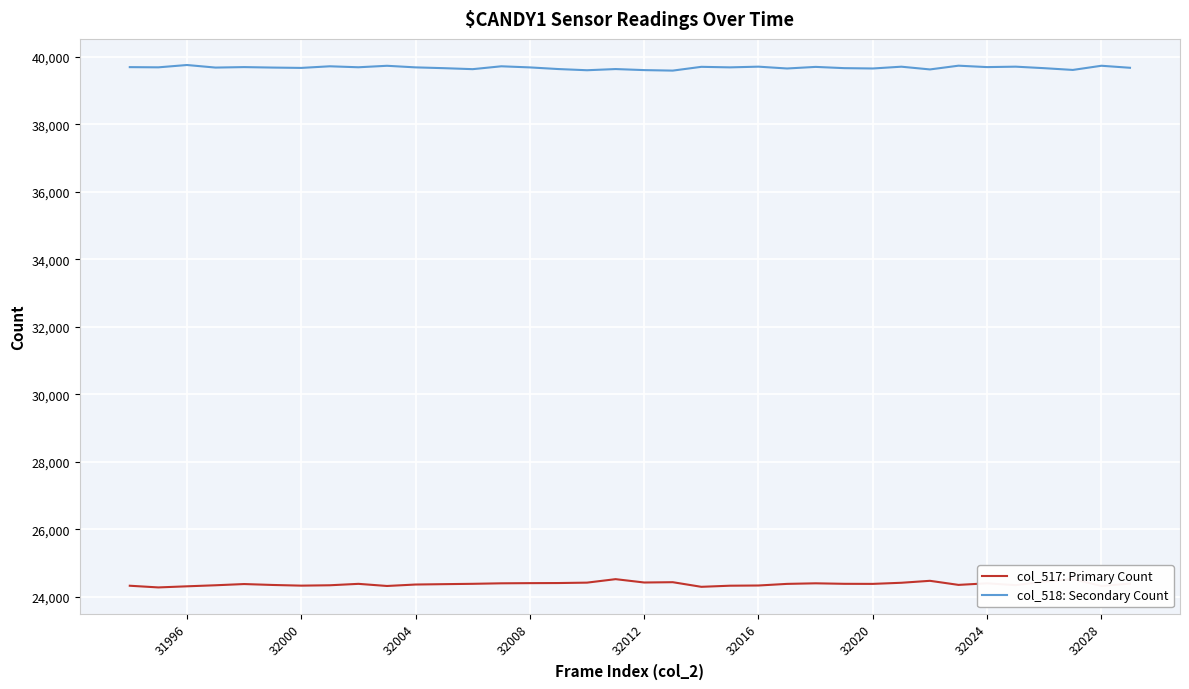

Does the chart display data point markers on the line(s)?

No